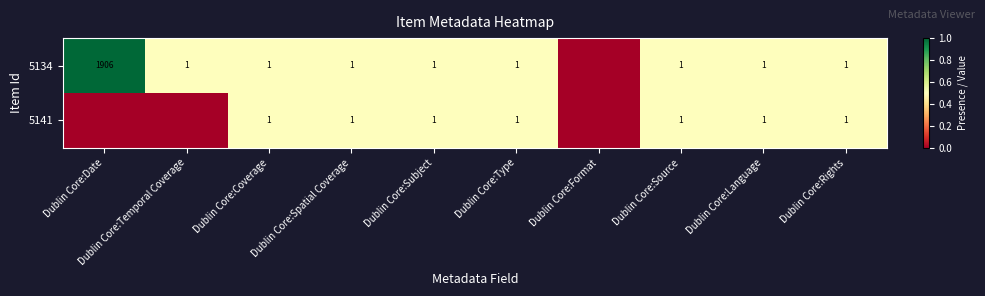

At which category does the chart reach its minimum across all series?

Dublin Core:Format